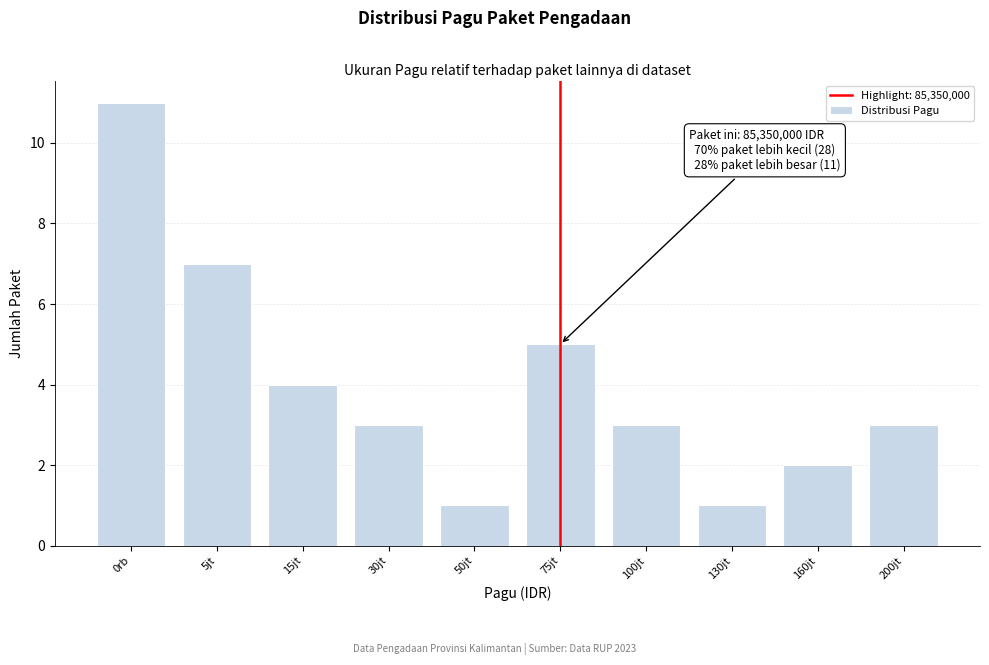

Reading left to right, extract all data points from this chart.

0rb=11	5jt=7	15jt=4	30jt=3	50jt=1	75jt=5	100jt=3	130jt=1	160jt=2	200jt=3